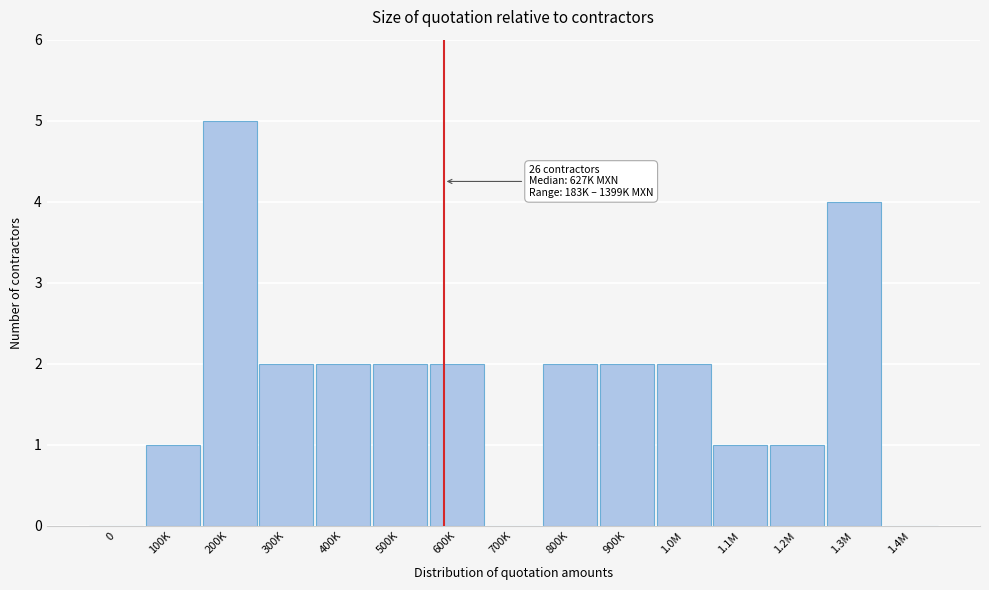

What is the sum of all values?

26